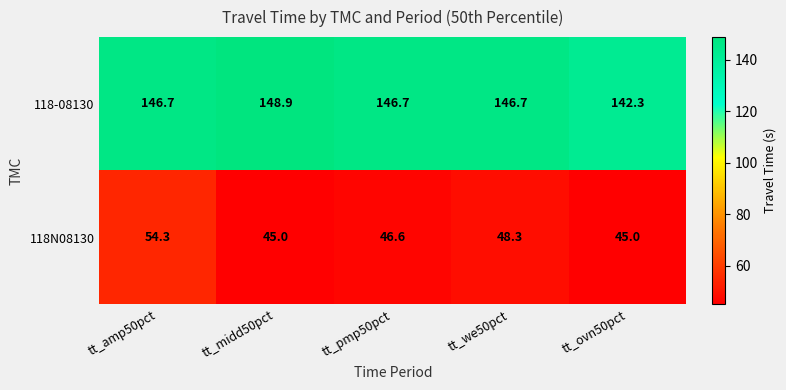

Reading left to right, list all the values displayed in this chart.

118-08130: tt_amp50pct=146.7	tt_midd50pct=148.9	tt_pmp50pct=146.7	tt_we50pct=146.7	tt_ovn50pct=142.3
118N08130: tt_amp50pct=54.3	tt_midd50pct=45.0	tt_pmp50pct=46.6	tt_we50pct=48.3	tt_ovn50pct=45.0